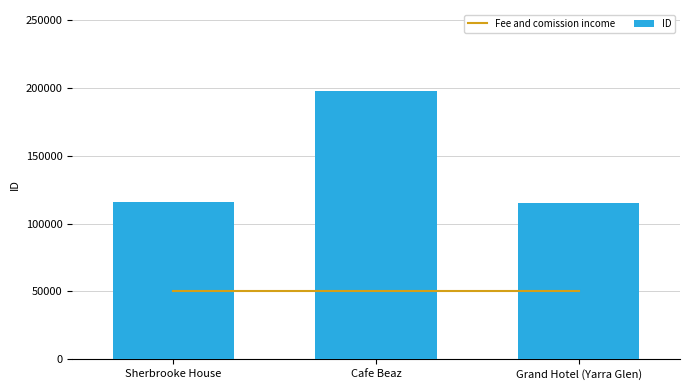

Are the bars grouped side by side (vs. stacked)?

Yes